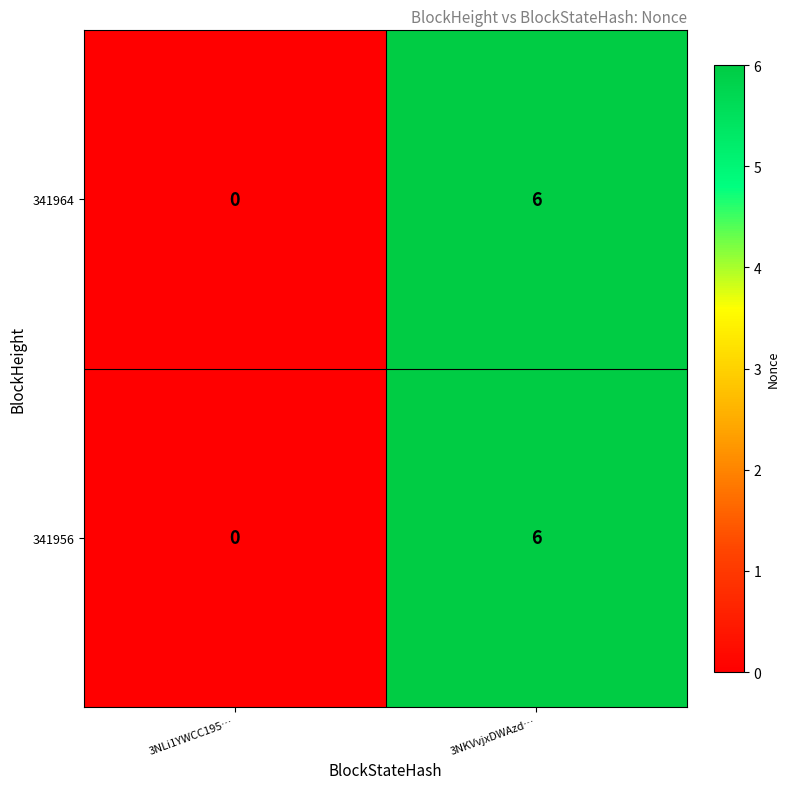

Which category has the highest value in the 341956 series?

3NKVvjxDWAzd…